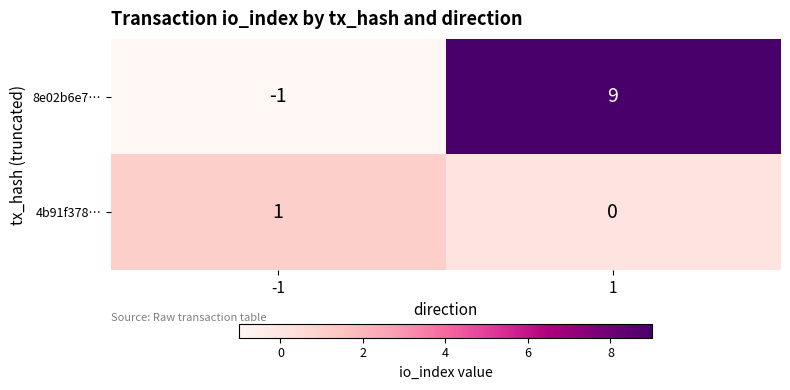

Read the 8e02b6e7… value at 1, to the nearest 10.

10